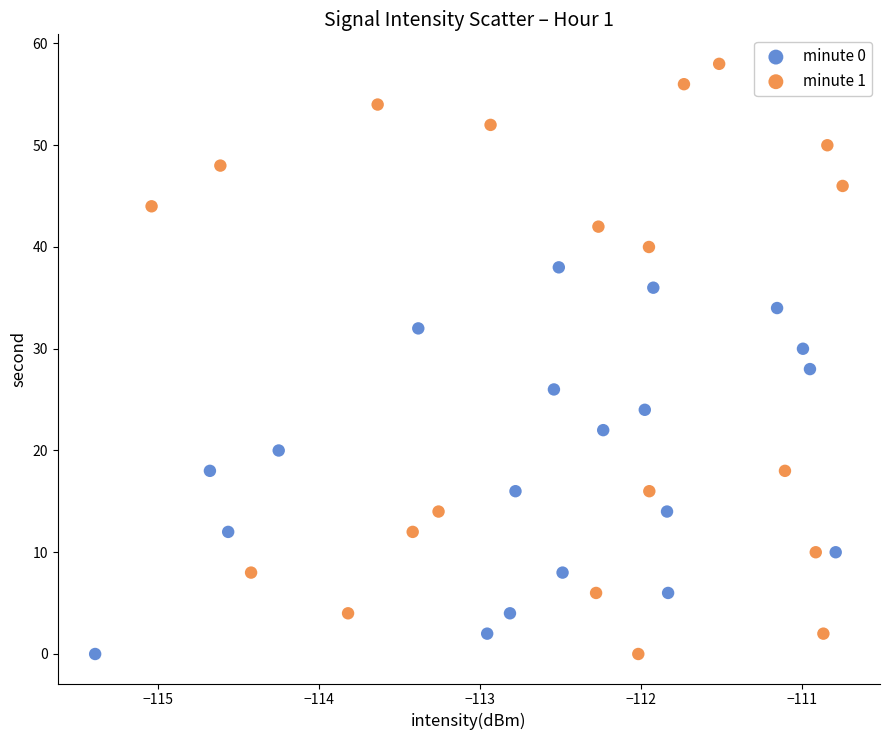

Which series has the largest Y range (max minus min)?

minute 1